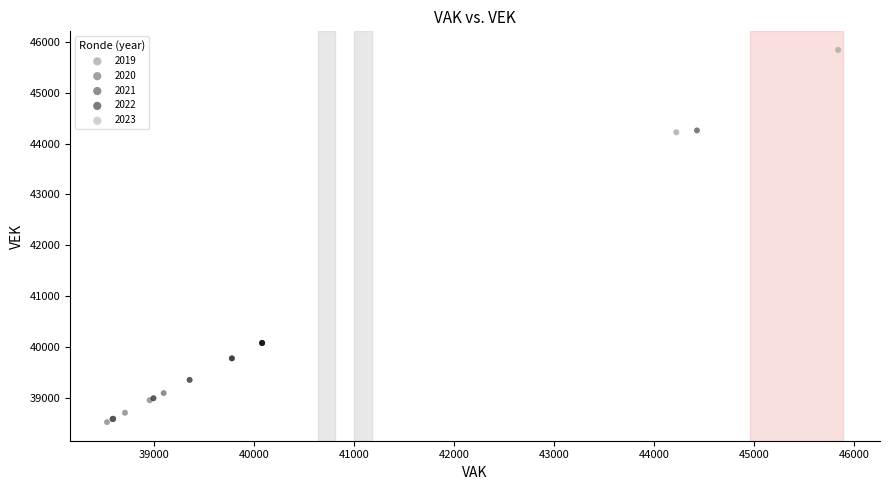

Which series contains the lowest Y value?

2020